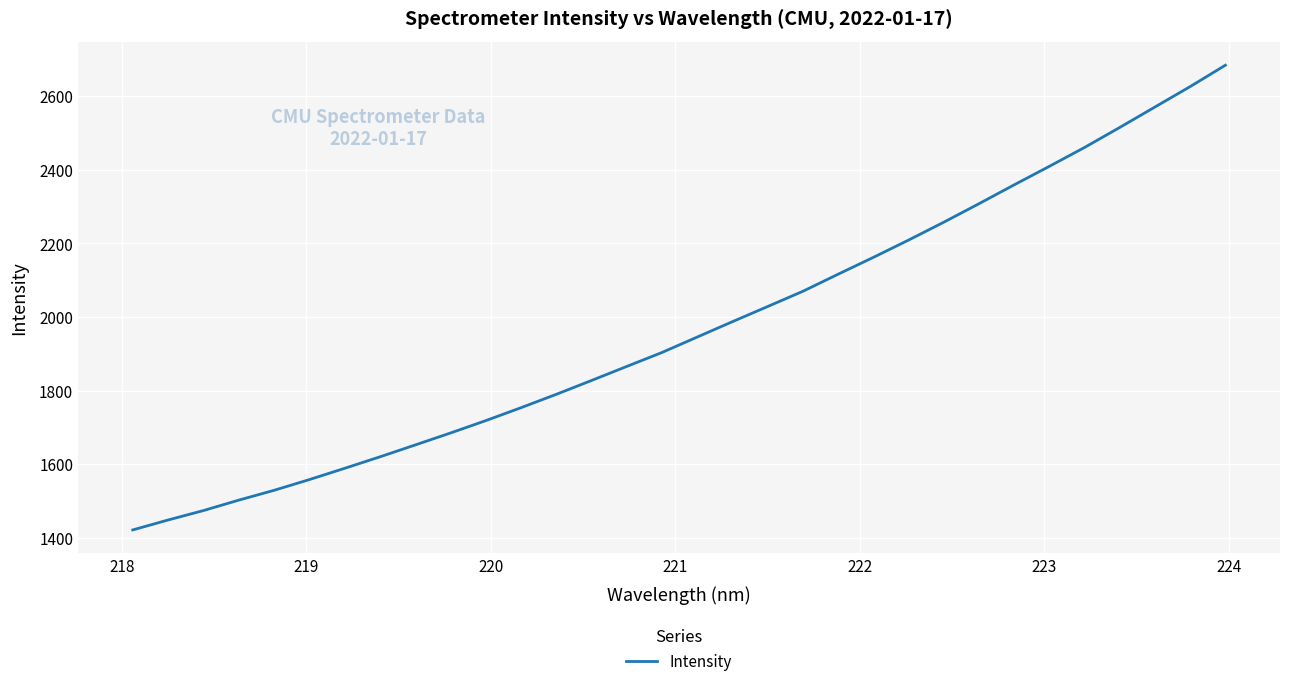

What is the maximum value shown in the chart?

2684.1